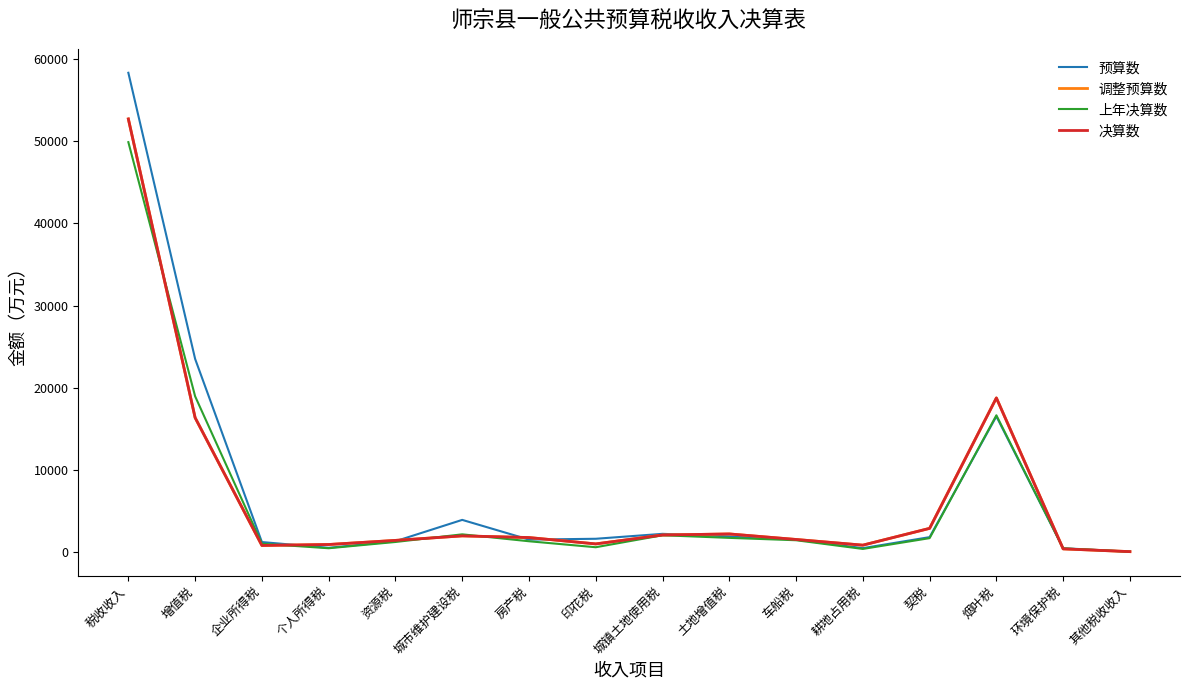

At how many categories does at least one series exceed 11320?

3